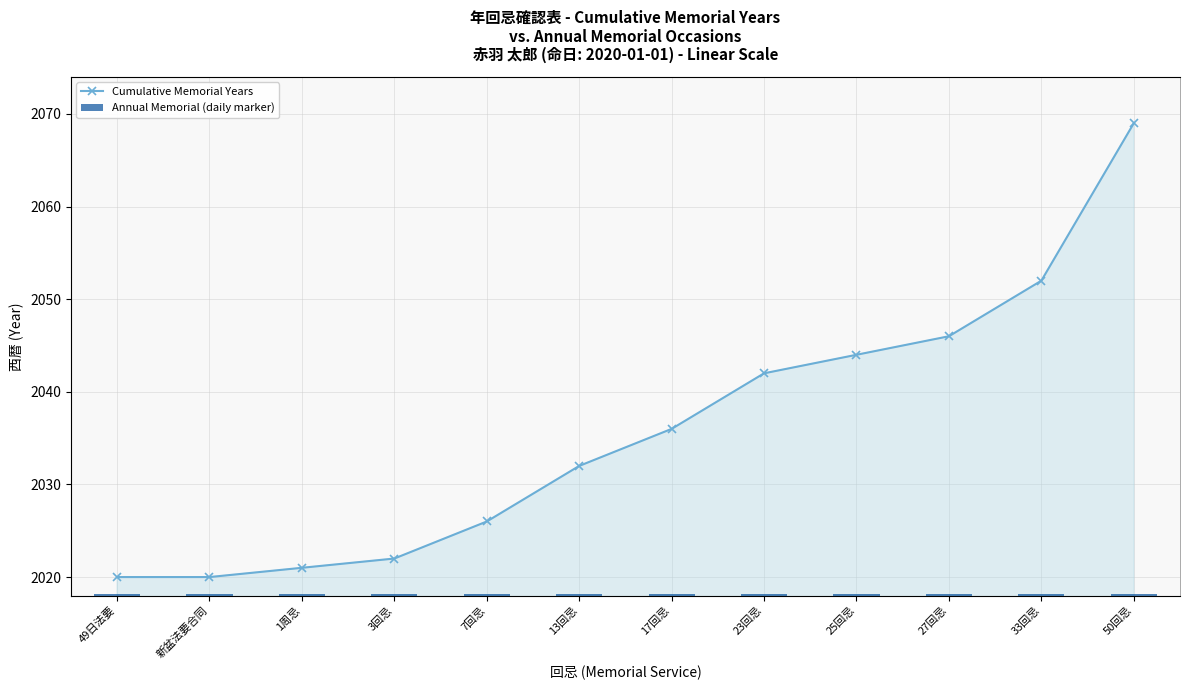

What is the spread (max minus min) of values at 13回忌?

2026.1